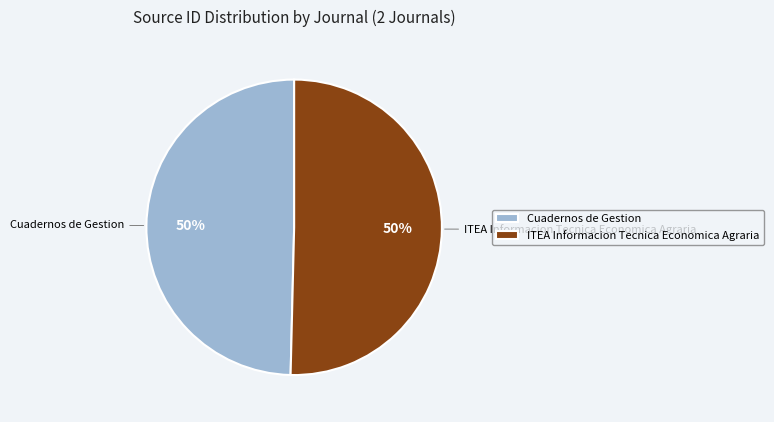

Is the sum of Cuadernos de Gestion and ITEA Informacion Tecnica Economica Agraria greater than half?

Yes